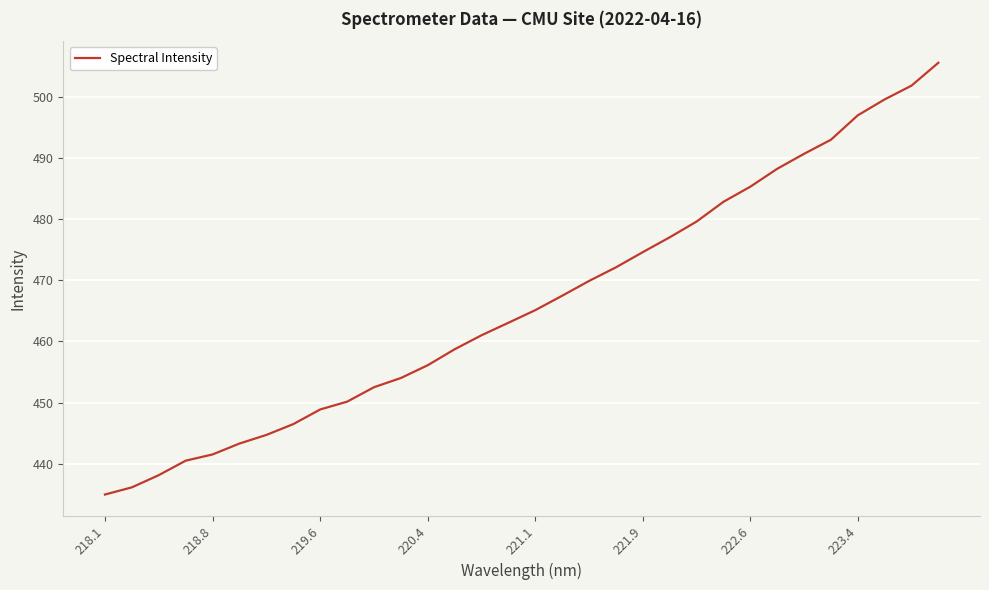

Reading left to right, transcribe all the data shown in this chart.

435.0	436.2	438.2	440.5	441.5	443.3	444.7	446.5	448.9	450.2	452.5	454.0	456.1	458.7	461.0	463.1	465.1	467.5	469.9	472.1	474.6	477.0	479.6	482.8	485.3	488.2	490.7	493.0	497.0	499.6	501.8	505.5